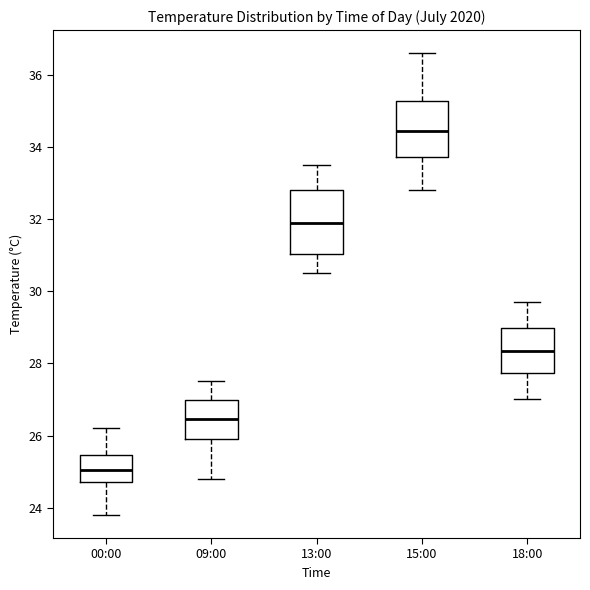

Which box is the tallest, from its lower edge to its upper edge?

13:00